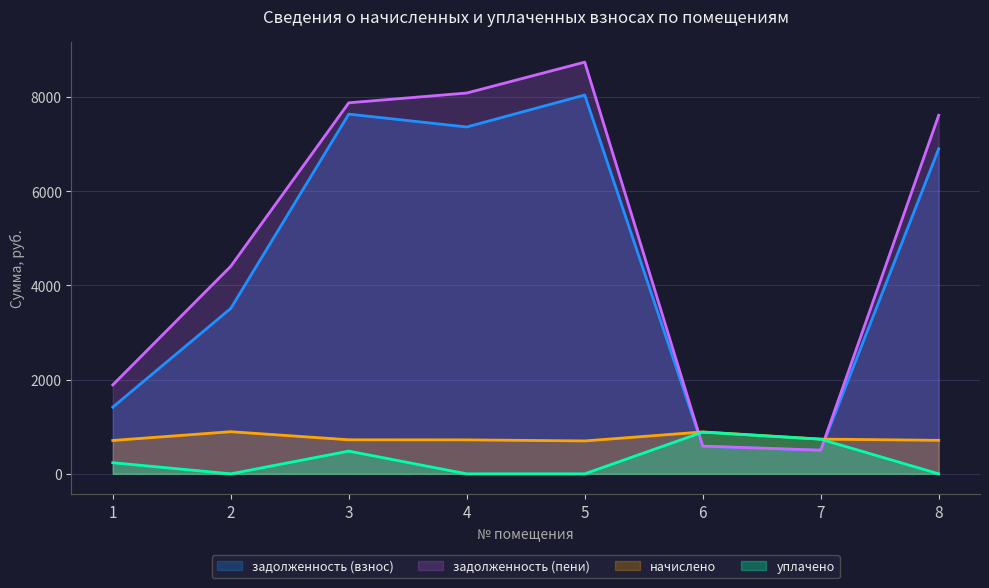

Where is the first local maximum for задолженность (пени)?

5